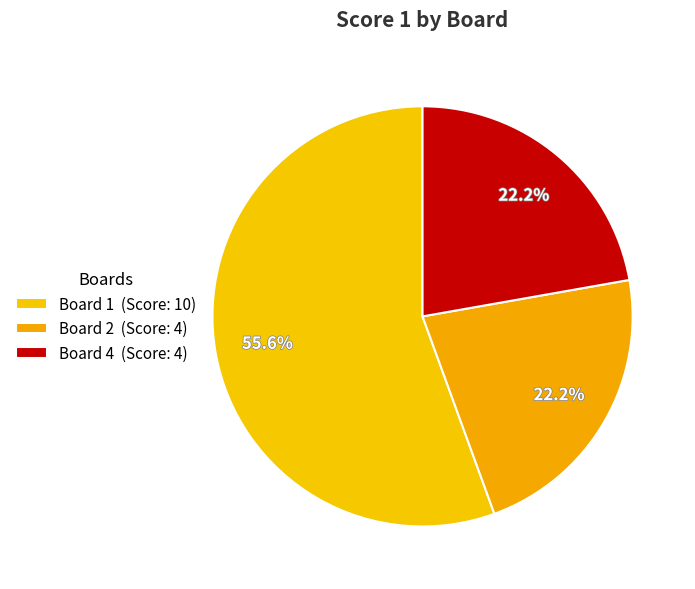

Which slice represents more than half of the pie?

Board 1